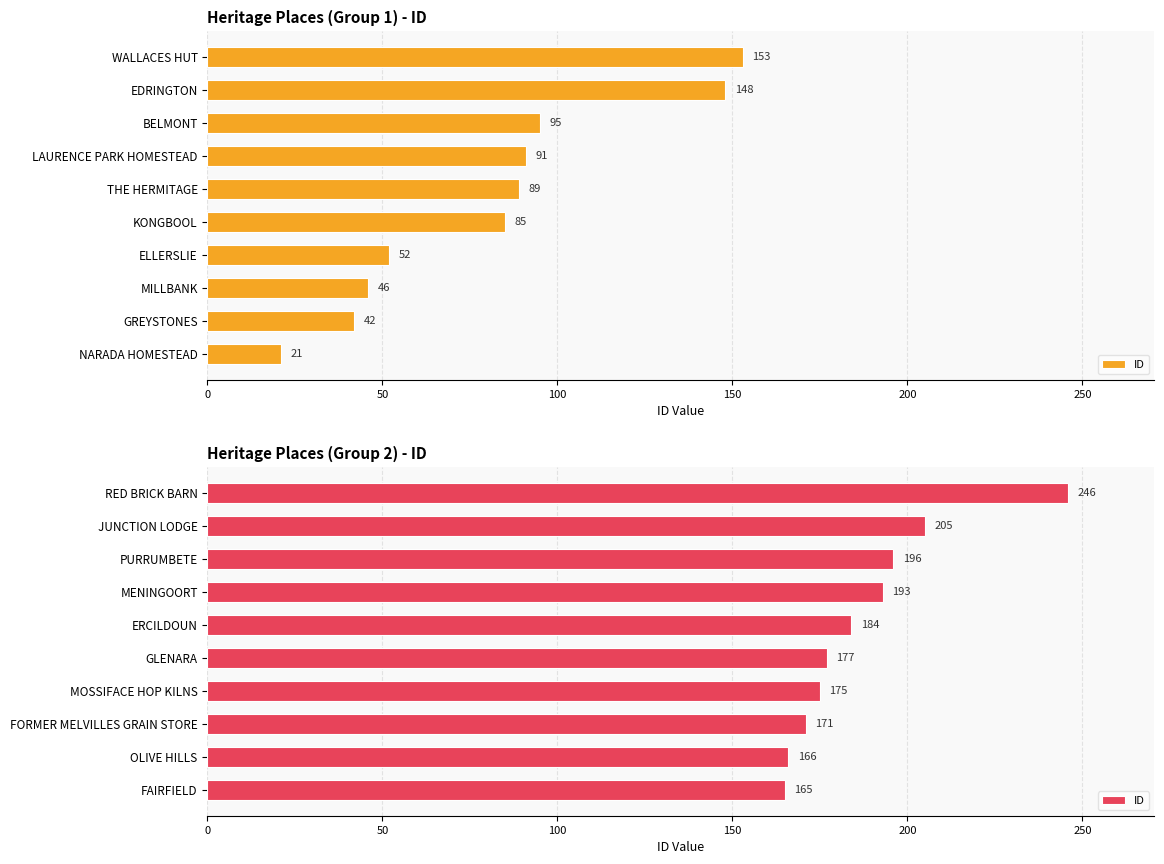

Are the bars horizontal?

Yes